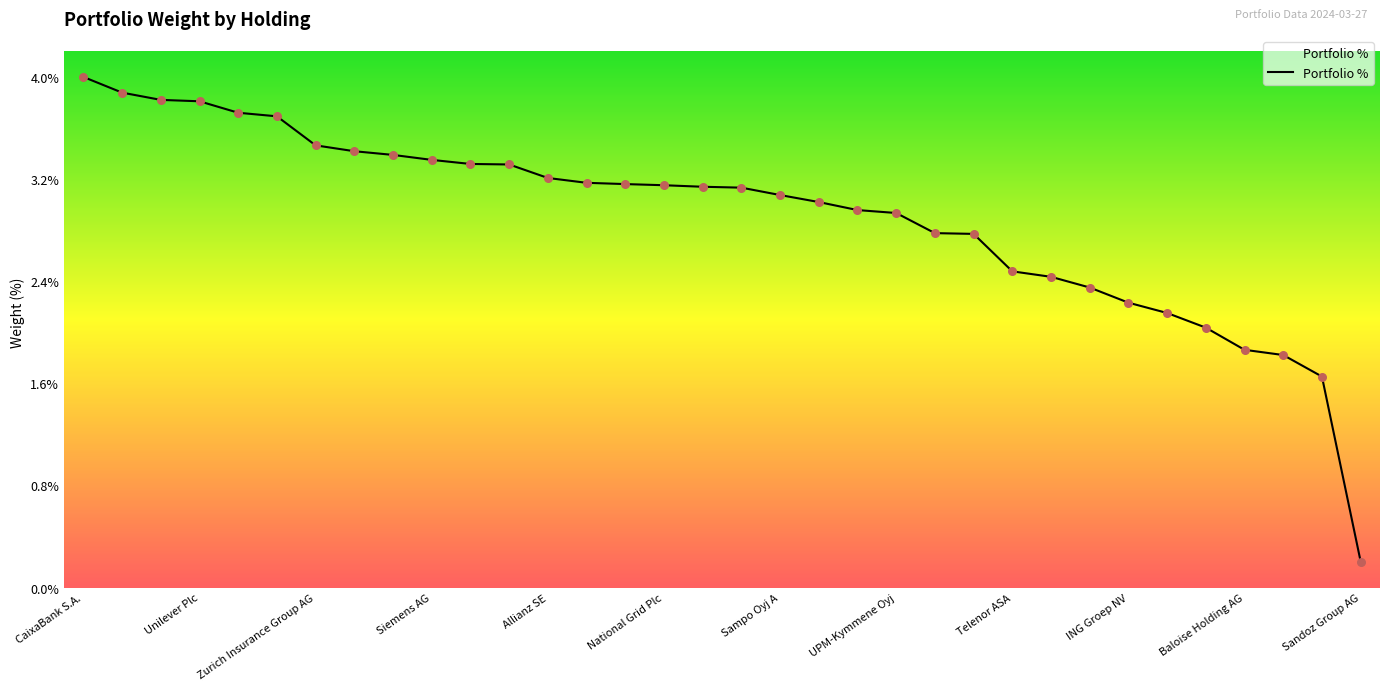

What is the maximum value shown in the chart?

4.0